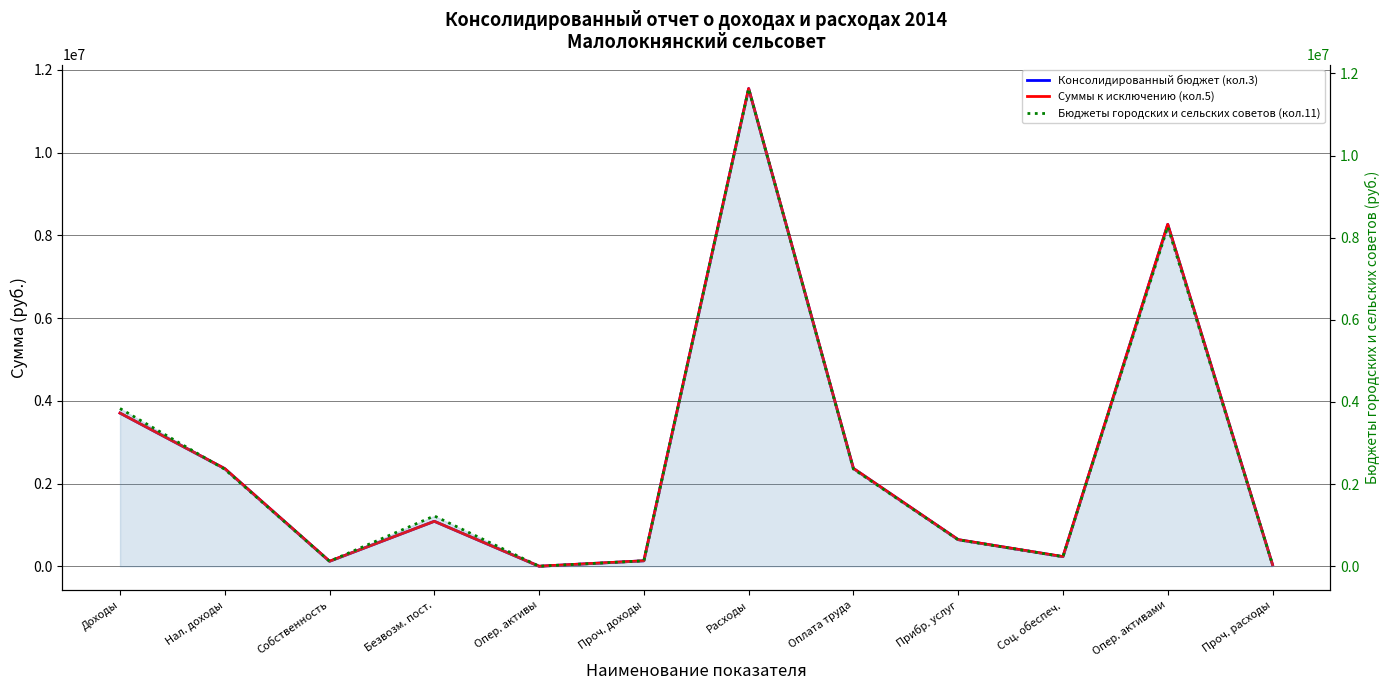

Which series has the largest total across all categories?

Бюджеты городских и сельских советов (кол.11)